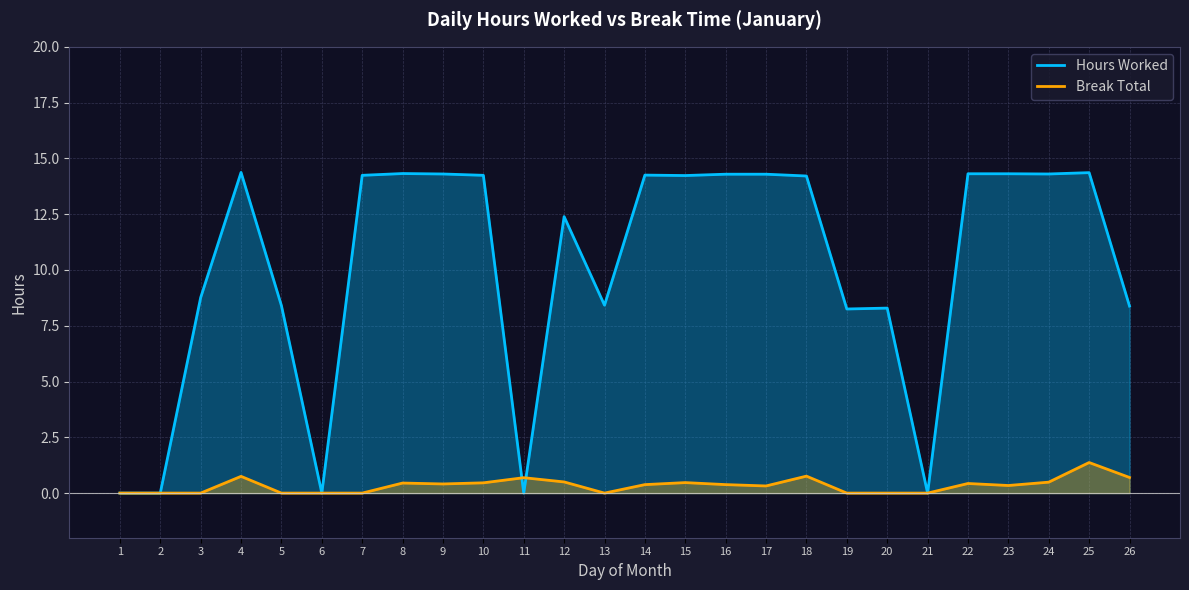

How many lines are shown in the chart?

2